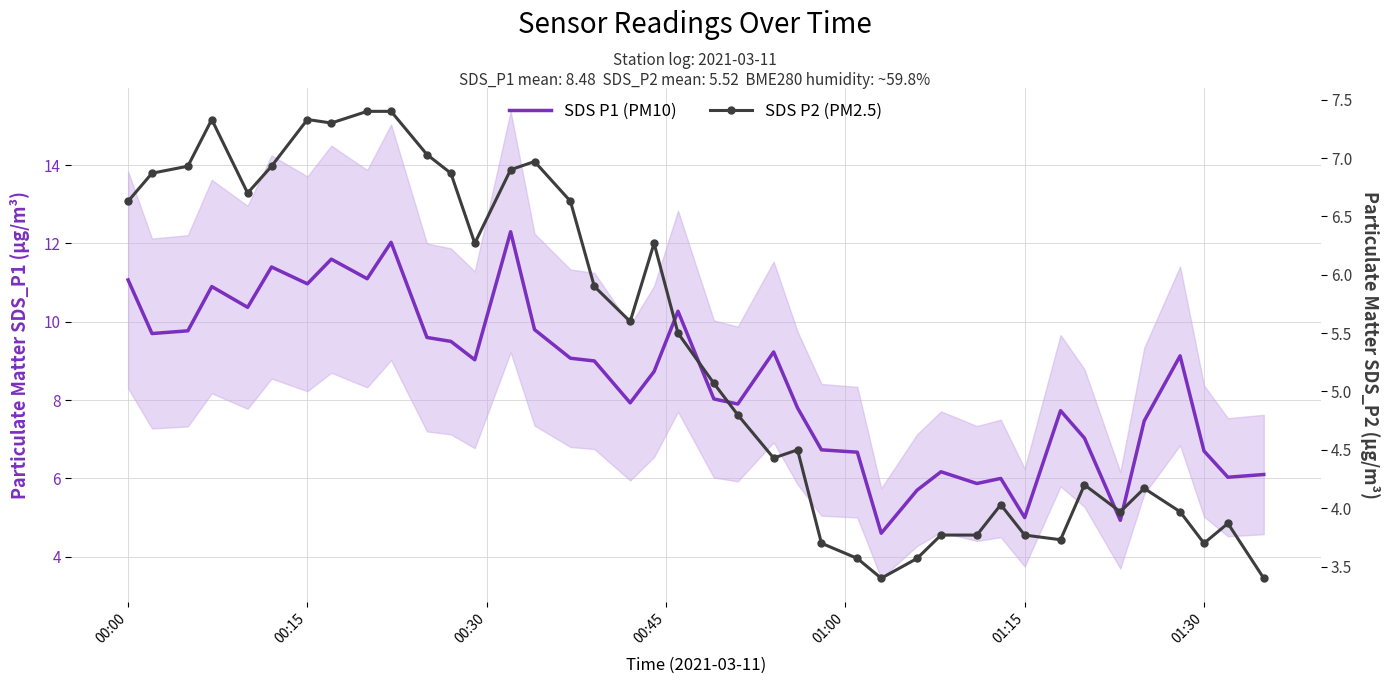

Is this an area chart (filled region under the line)?

No